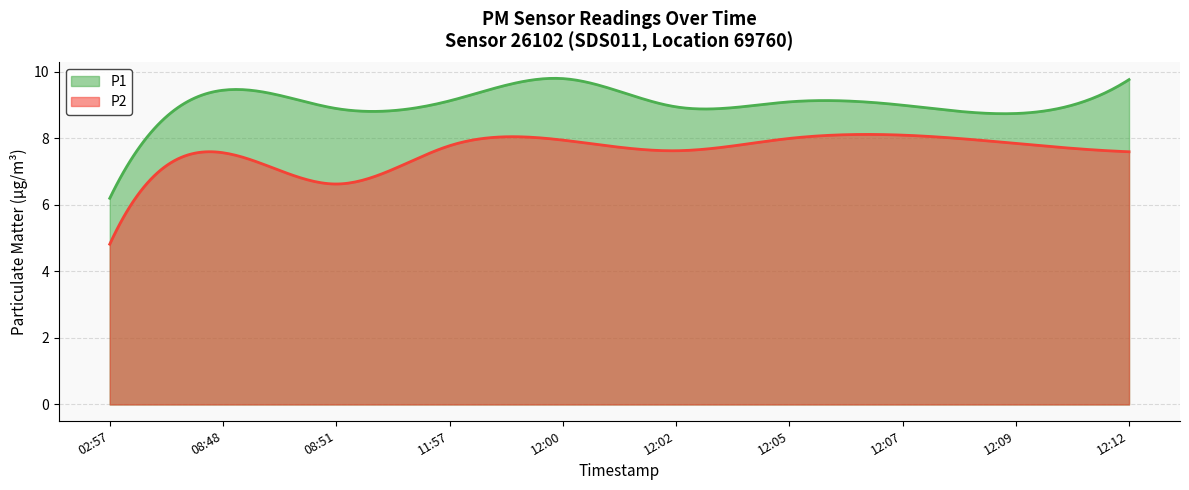

What is the highest value of the P2 series?

8.1